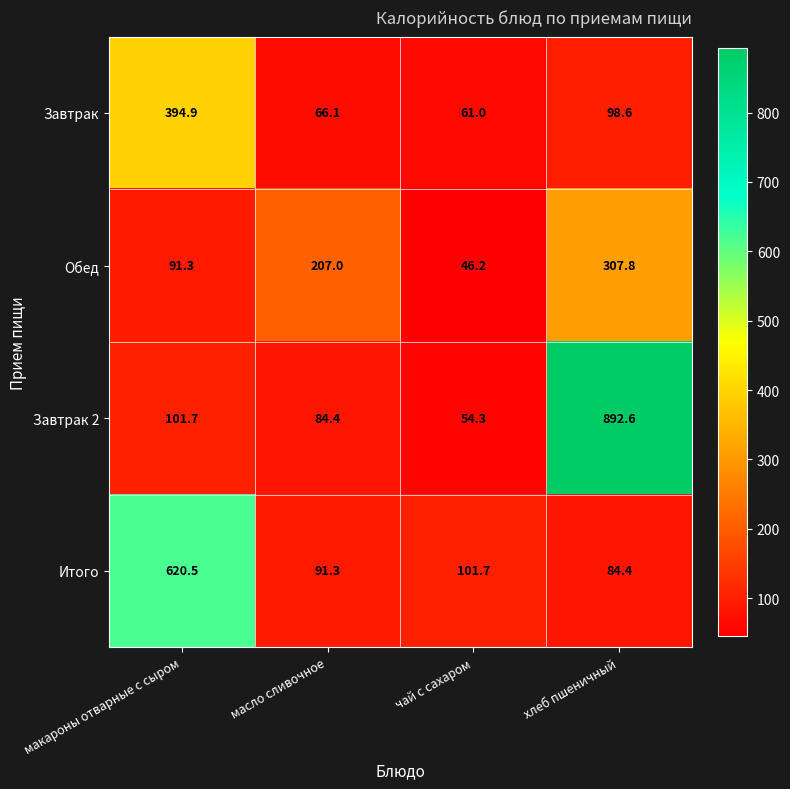

List the series in order of their peak value, highest first.

Завтрак 2, Итого, Завтрак, Обед